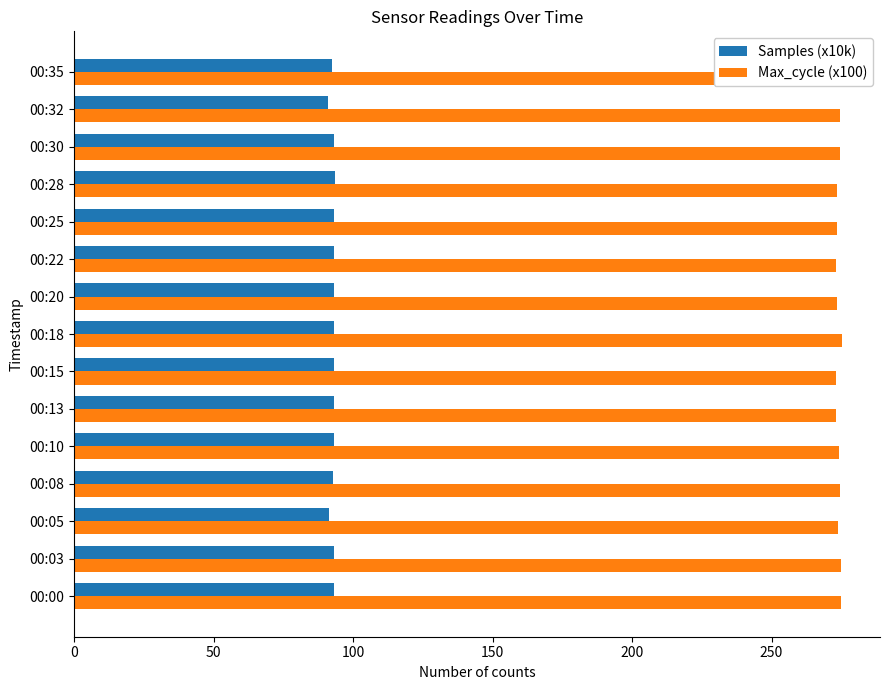

List the series in order of their overall mean, highest first.

Max_cycle (x100), Samples (x10k)